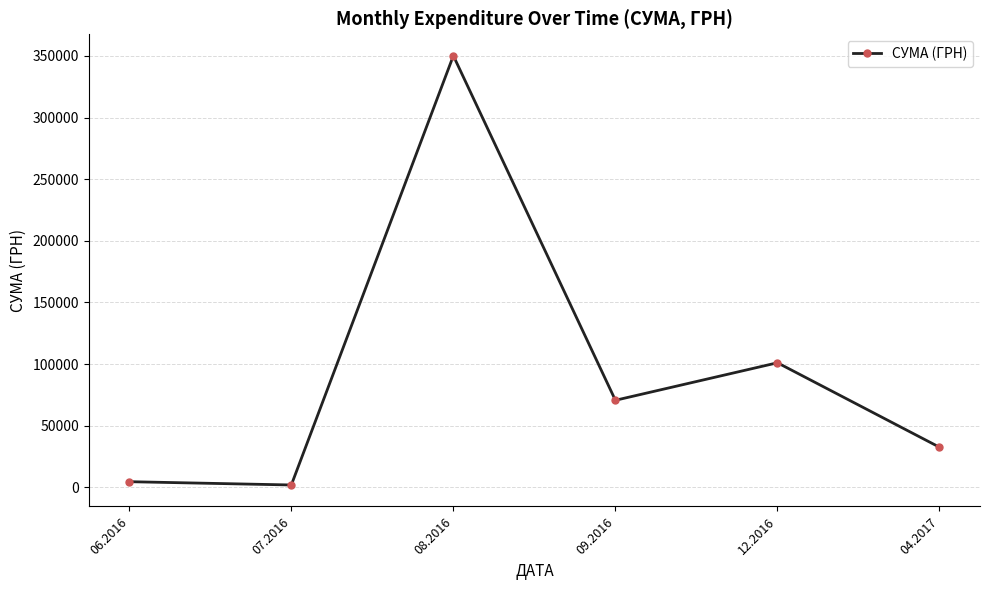

What is the value of the 4th point from the left?

70596.4